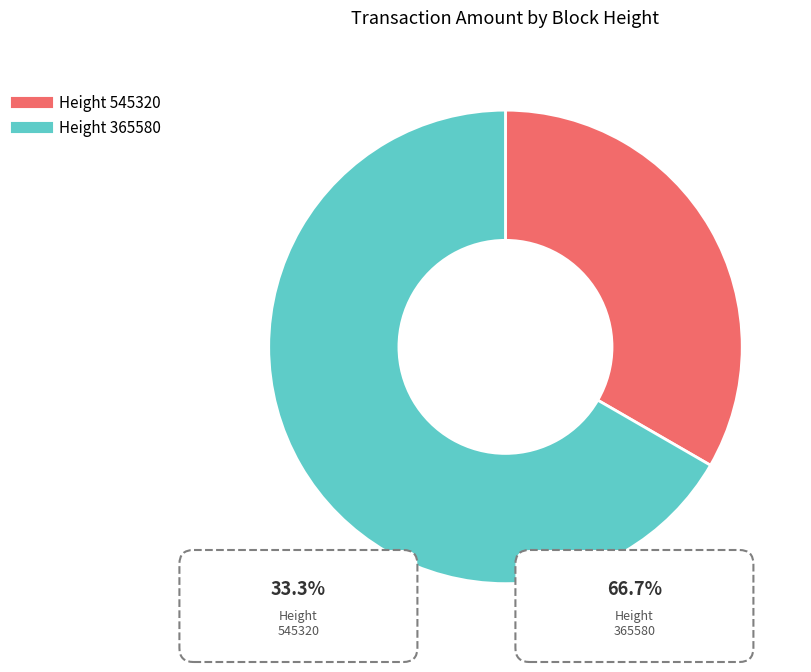

Does any single category account for the majority?

Yes